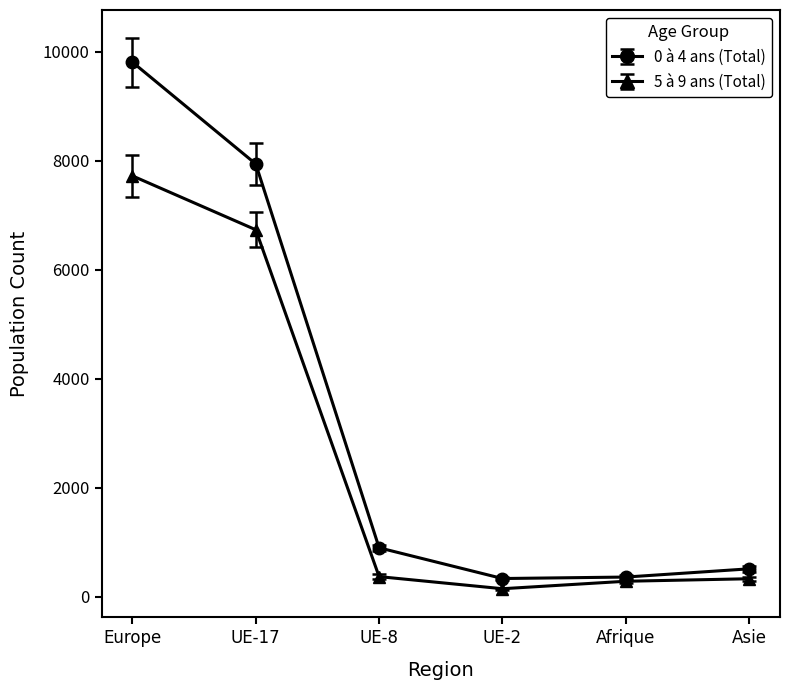

Between UE-17 and UE-2, which series saw the biggest shift?

0 à 4 ans (Total)